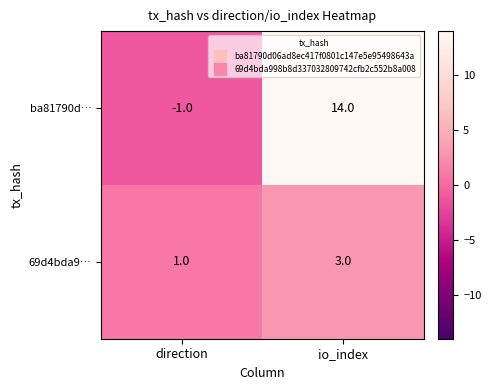

At which category is the sum across all series the highest?

io_index